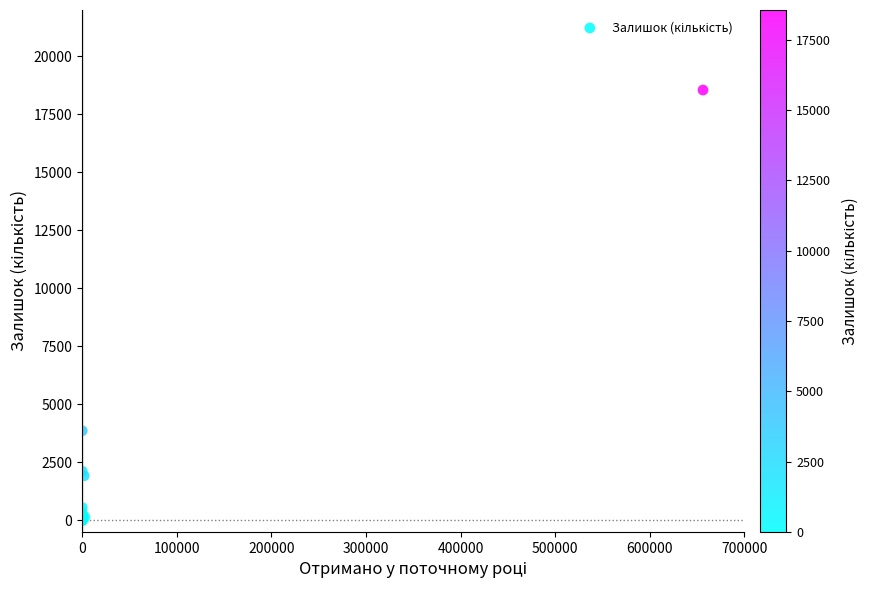

What Y value in the scatter plot is closest to 9275?

3860